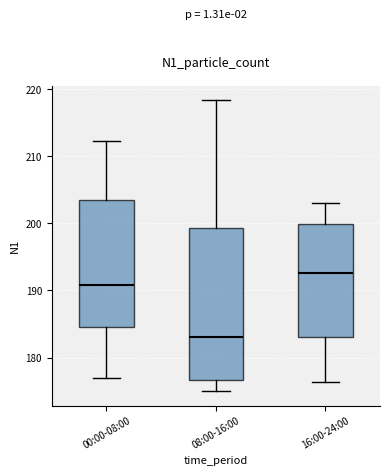

Where does the upper whisker of the box for 08:00-16:00 end on the y-axis? The values are not printed on the chart, so give them approximately, as read against the axis.

218